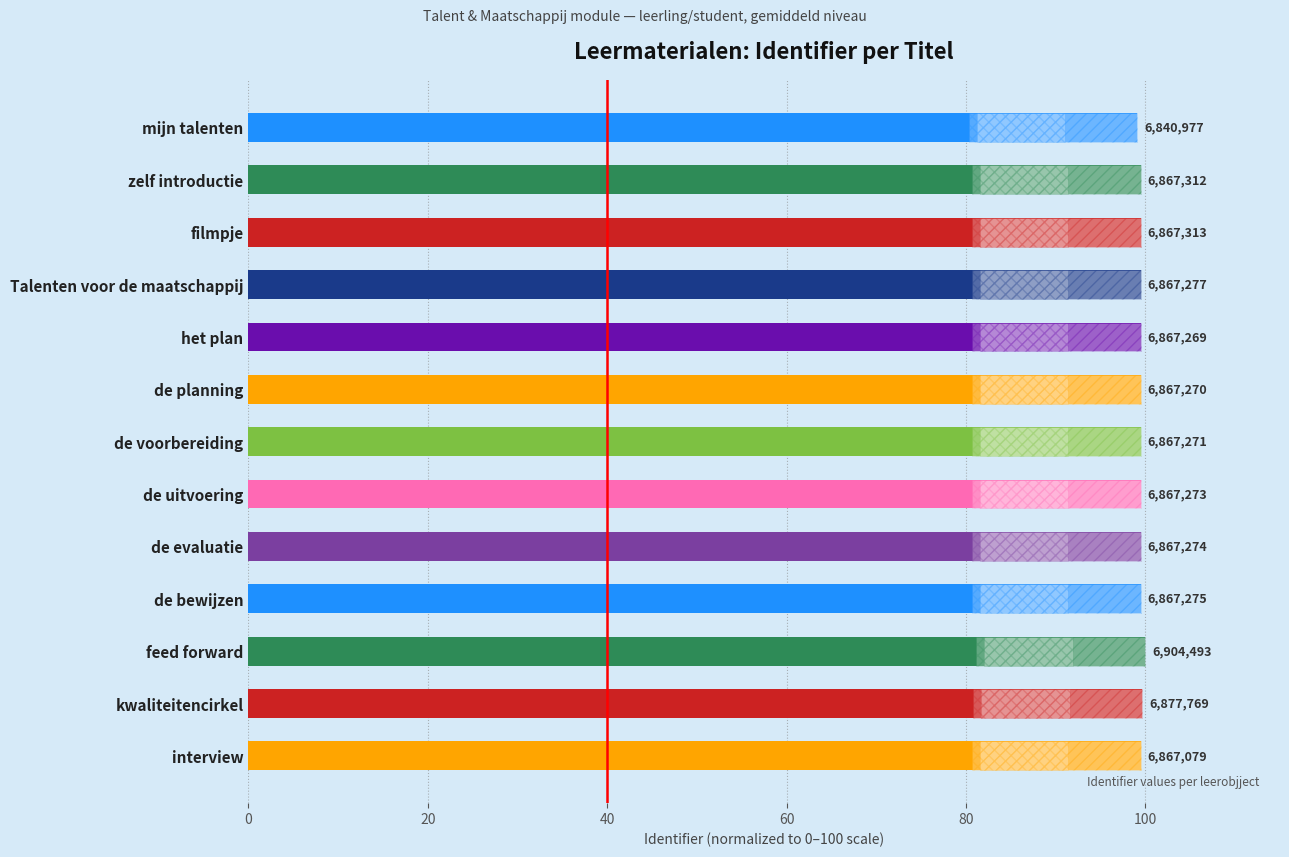

Are the bars grouped side by side (vs. stacked)?

No